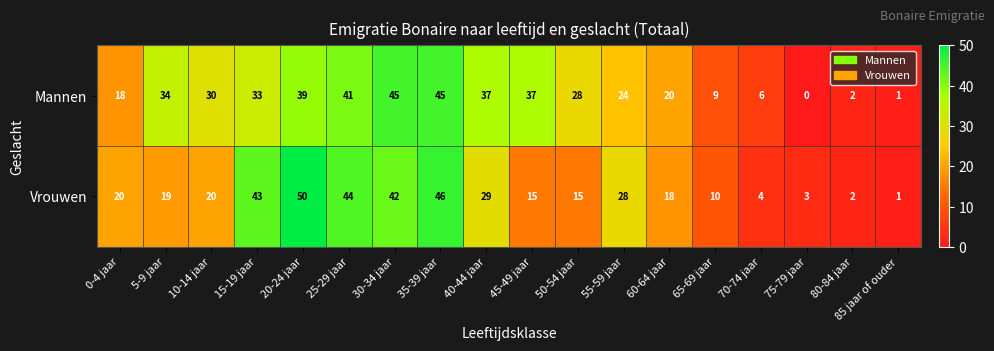

The value of Mannen at 60-64 jaar is 20. True or false?

True